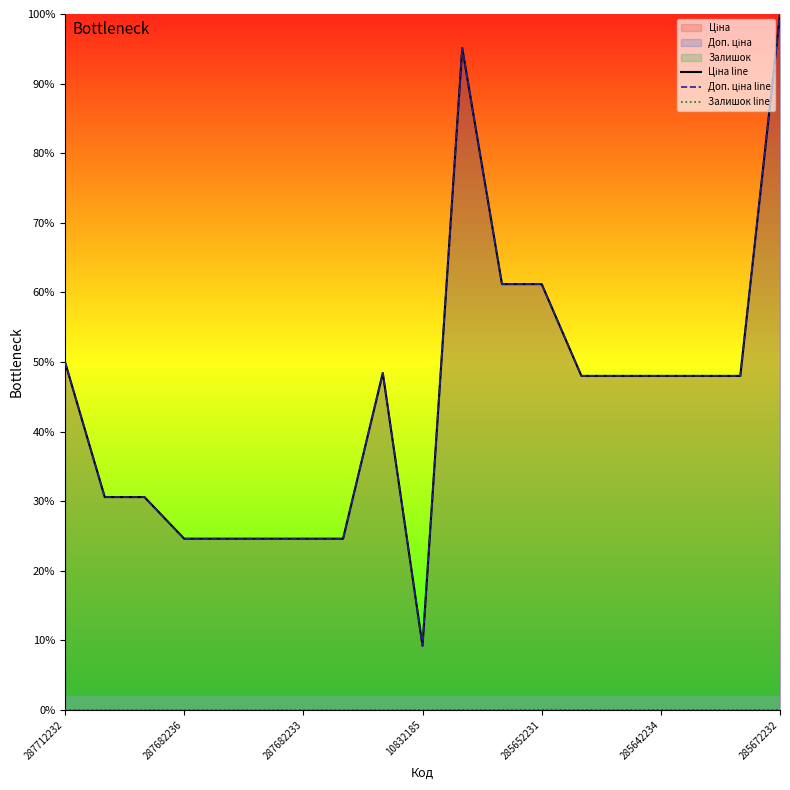

How many interior local peaks does the Залишок line series have?

2